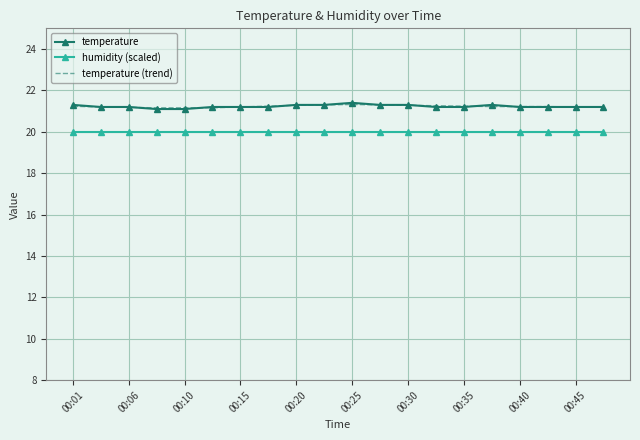

Which series has the widest spread of values?

temperature